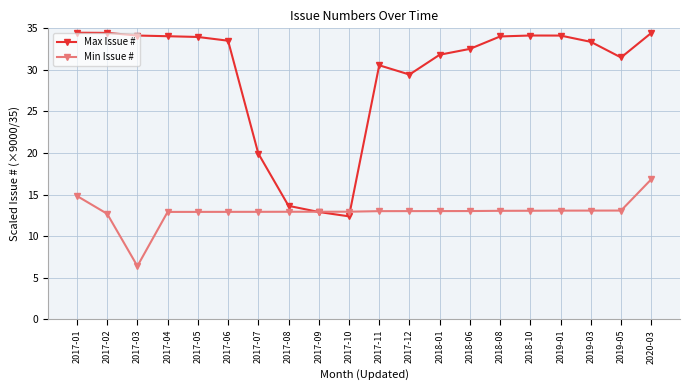

Rank the series at 2017-05 from highest to lowest value.

Max Issue #, Min Issue #